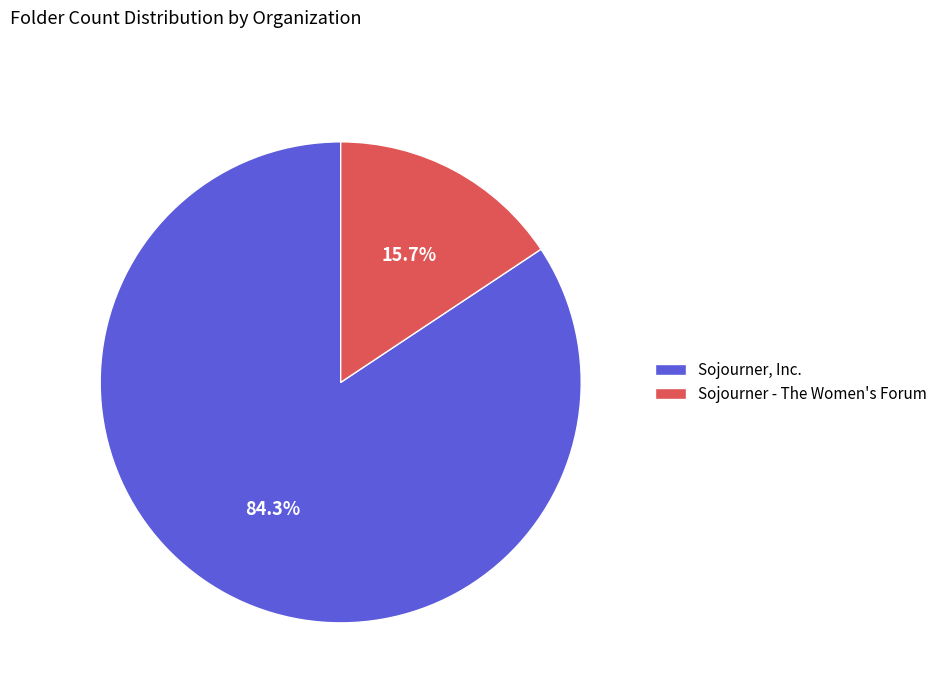

The Sojourner, Inc. slice represents 84% of the pie. True or false?

True